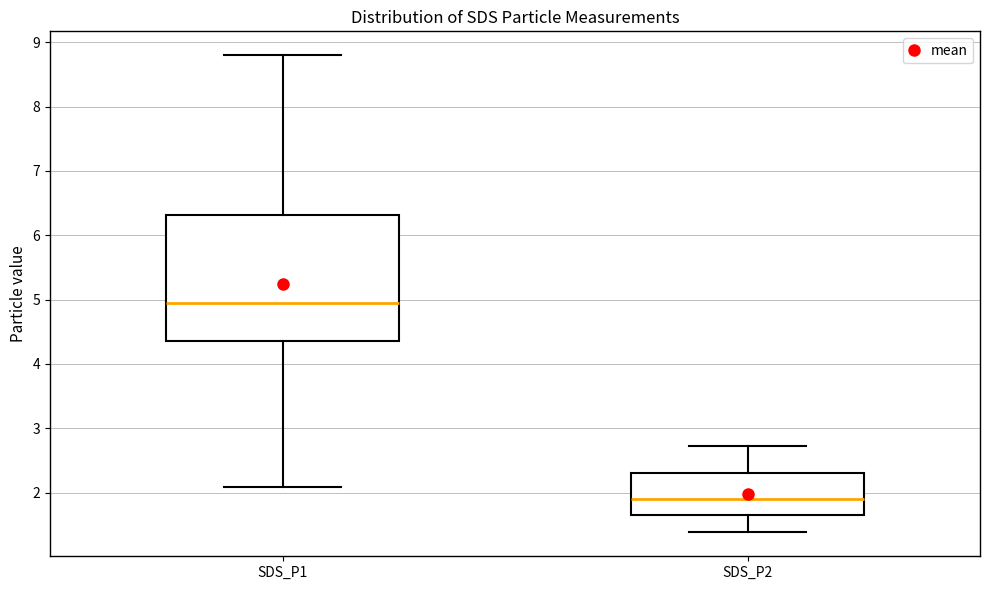

Reading left to right, read every box against the y-axis: the position of its median line, the range the box covers, and the ends of its whiskers. The values are not printed on the chart, so give them approximately, as read against the axis.

SDS_P1: median 5.0, box 4.4 to 6.3, whiskers 2.1 to 8.8
SDS_P2: median 1.9, box 1.7 to 2.3, whiskers 1.4 to 2.7